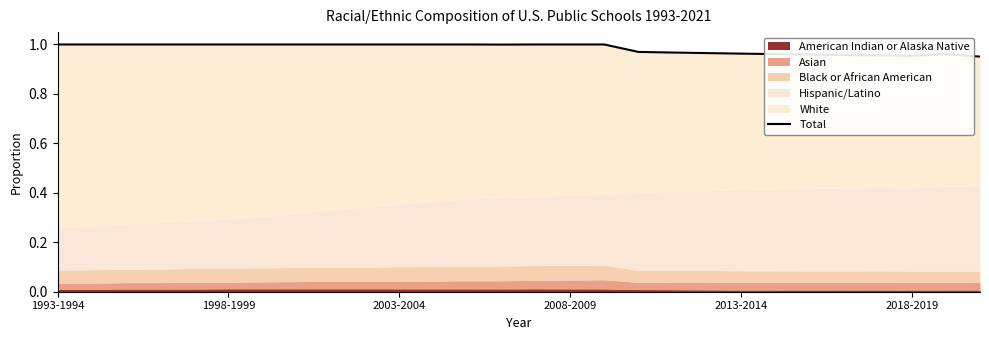

How many lines are shown in the chart?

1